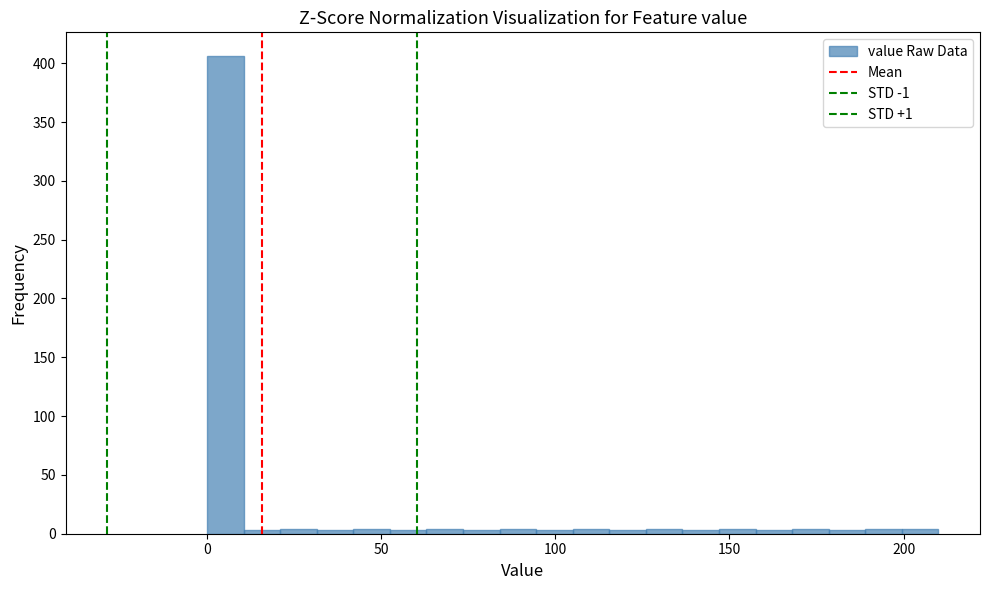

Around what value on the x-axis is the tallest bar? Give the approximate position of its centre, as read against the axis.

5